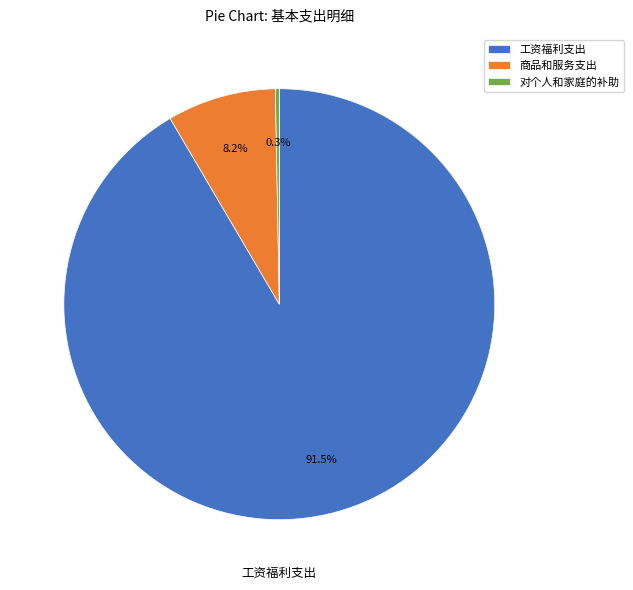

What is the largest slice in the pie chart?

工资福利支出